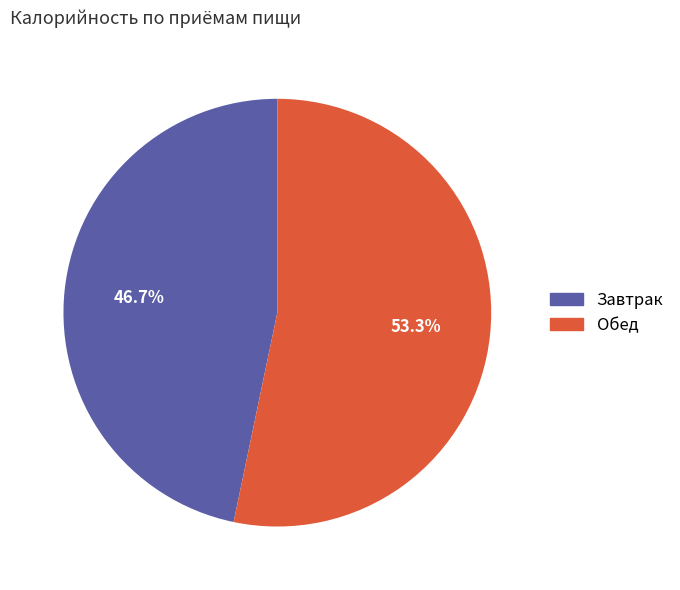

What is the majority slice?

Обед